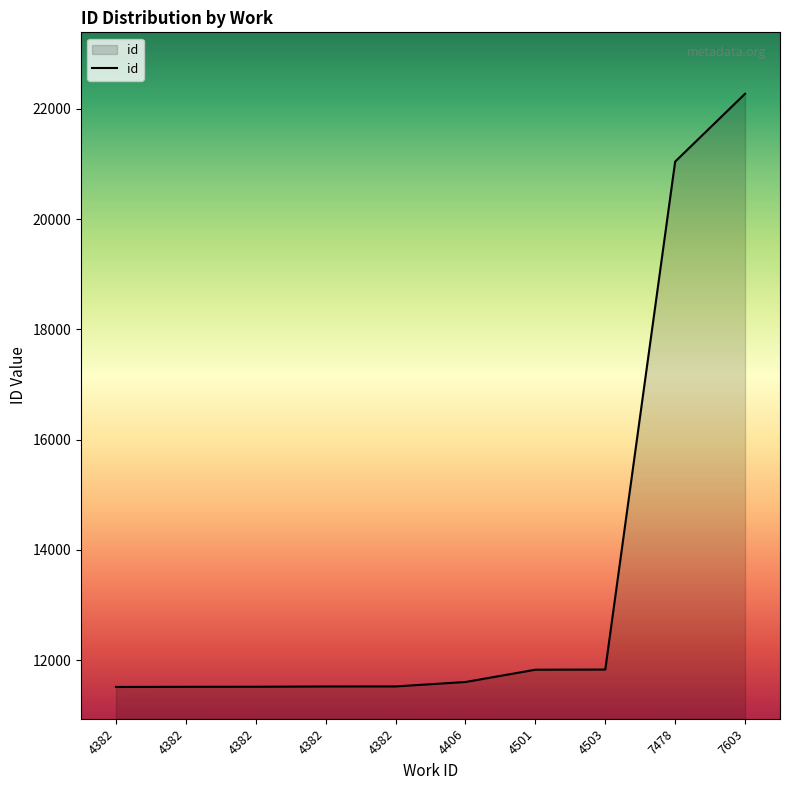

What is the average value?

13618